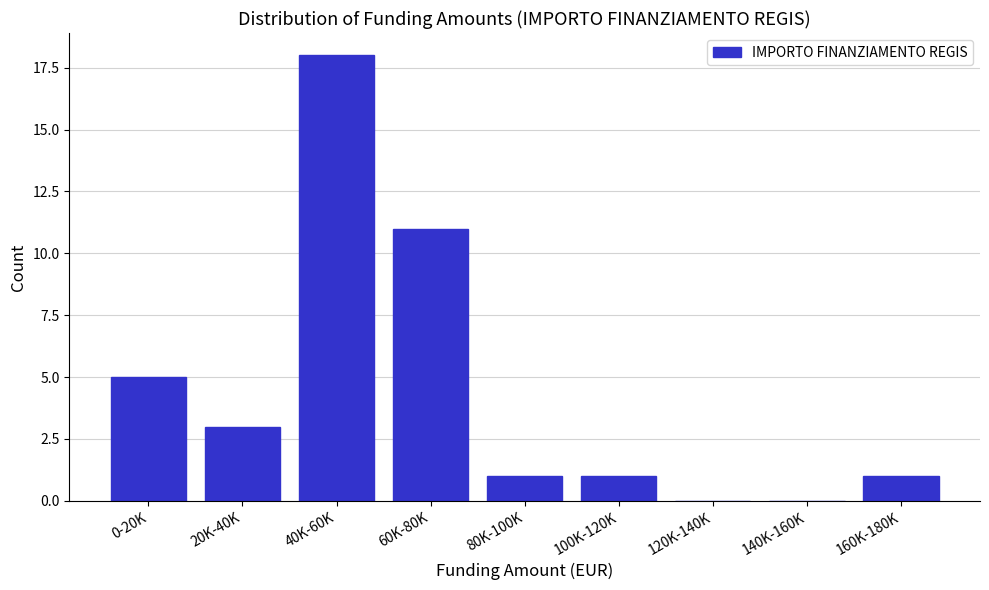

Reading right to left, extract all data points from this chart.

160K-180K=1	140K-160K=0	120K-140K=0	100K-120K=1	80K-100K=1	60K-80K=11	40K-60K=18	20K-40K=3	0-20K=5